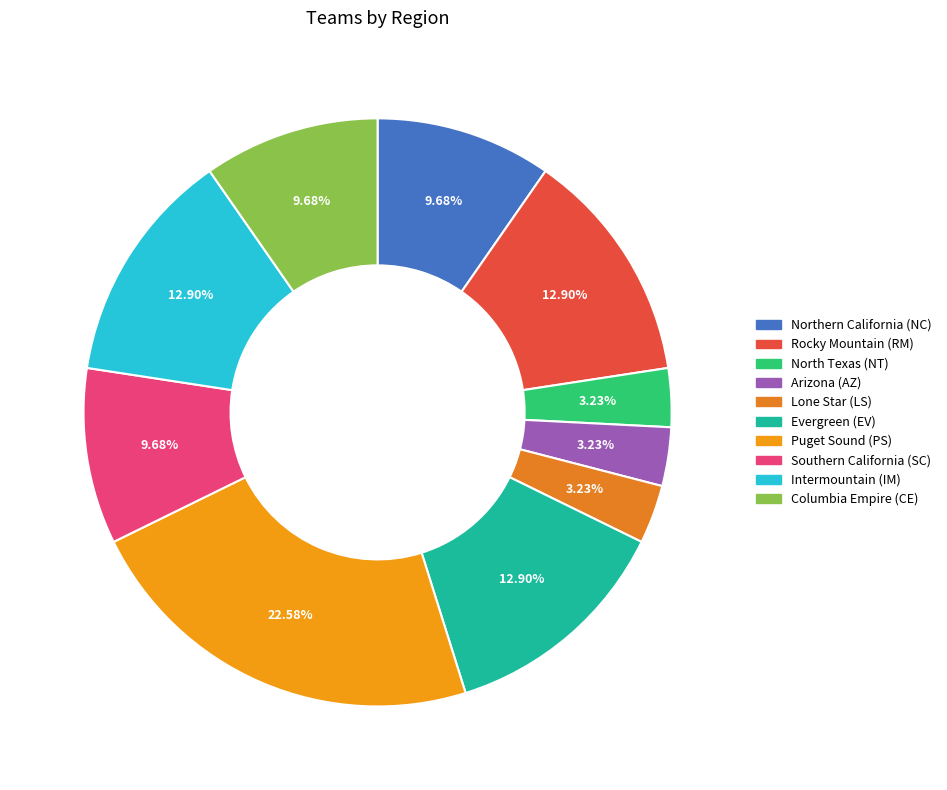

To the nearest percent, what is the difference between the largest and smallest slice percentages?

19%